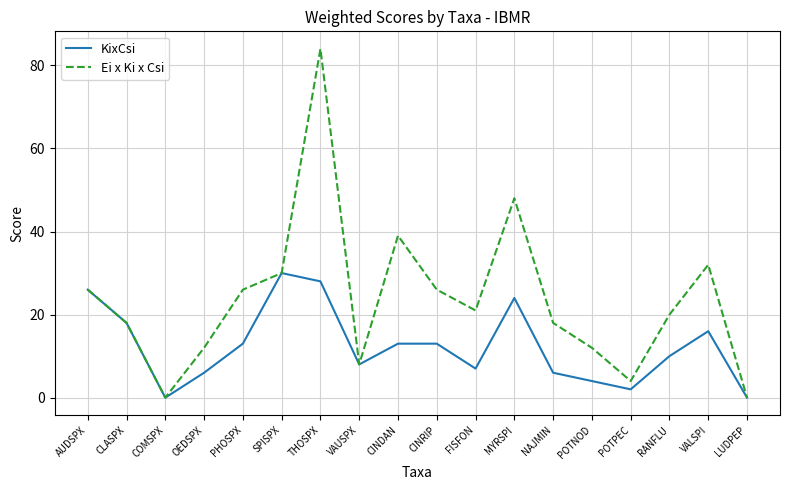

What position from the right is SPISPX?

13